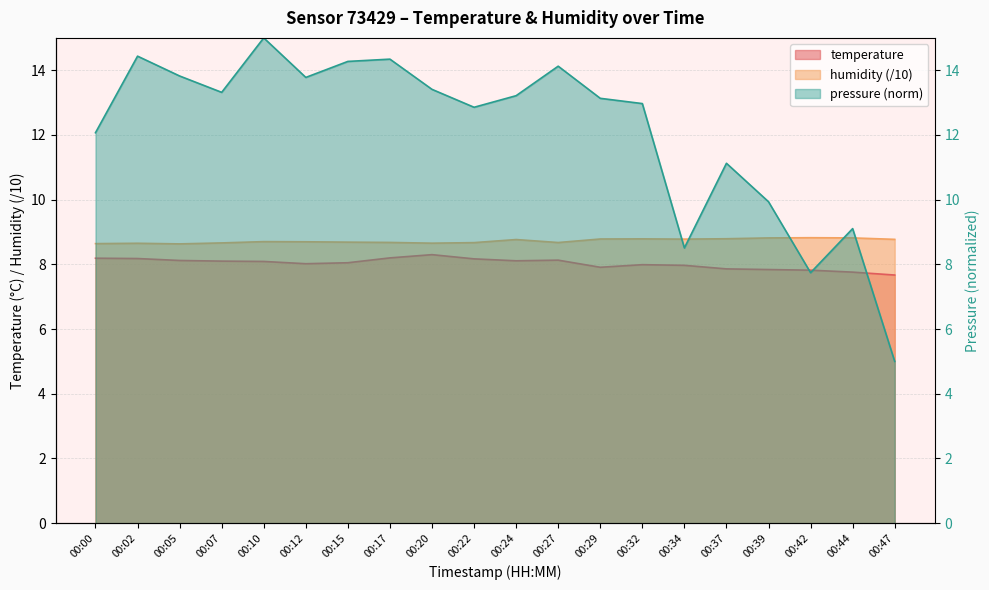

What is the total value across all series at 00:20?

30.4